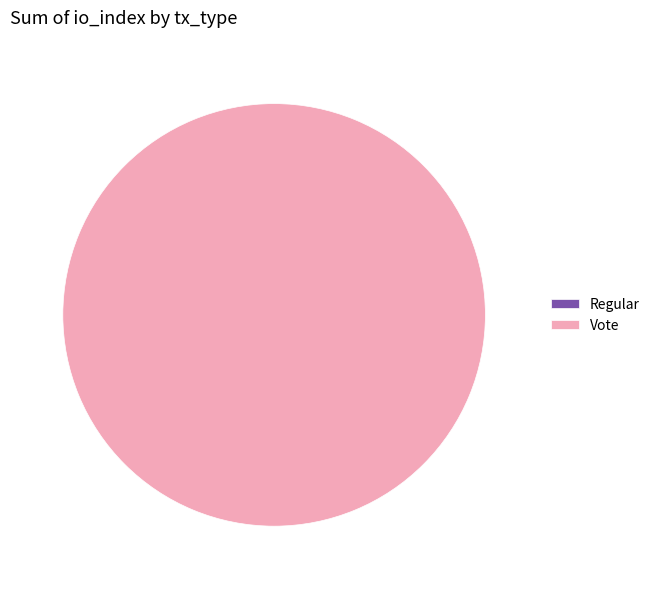

Is the sum of Regular and Vote greater than half?

Yes